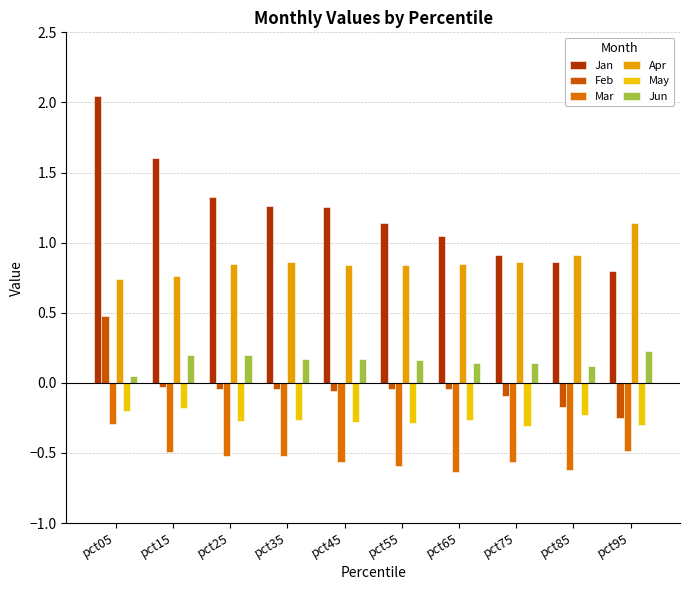

Reading right to left, list all the values displayed in this chart.

Jan: pct95=0.8	pct85=0.9	pct75=0.9	pct65=1.0	pct55=1.1	pct45=1.3	pct35=1.3	pct25=1.3	pct15=1.6	pct05=2.0
Feb: pct95=-0.2	pct85=-0.2	pct75=-0.1	pct65=-0.0	pct55=-0.0	pct45=-0.1	pct35=-0.0	pct25=-0.0	pct15=-0.0	pct05=0.5
Mar: pct95=-0.5	pct85=-0.6	pct75=-0.6	pct65=-0.6	pct55=-0.6	pct45=-0.6	pct35=-0.5	pct25=-0.5	pct15=-0.5	pct05=-0.3
Apr: pct95=1.1	pct85=0.9	pct75=0.9	pct65=0.8	pct55=0.8	pct45=0.8	pct35=0.9	pct25=0.8	pct15=0.8	pct05=0.7
May: pct95=-0.3	pct85=-0.2	pct75=-0.3	pct65=-0.3	pct55=-0.3	pct45=-0.3	pct35=-0.3	pct25=-0.3	pct15=-0.2	pct05=-0.2
Jun: pct95=0.2	pct85=0.1	pct75=0.1	pct65=0.1	pct55=0.2	pct45=0.2	pct35=0.2	pct25=0.2	pct15=0.2	pct05=0.0